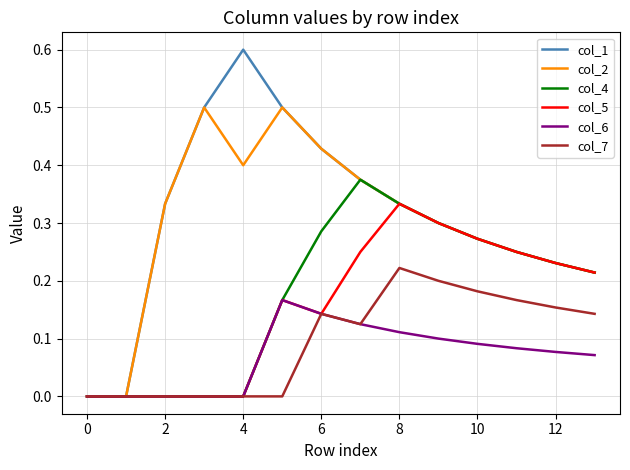

Which series has the widest spread of values?

col_1